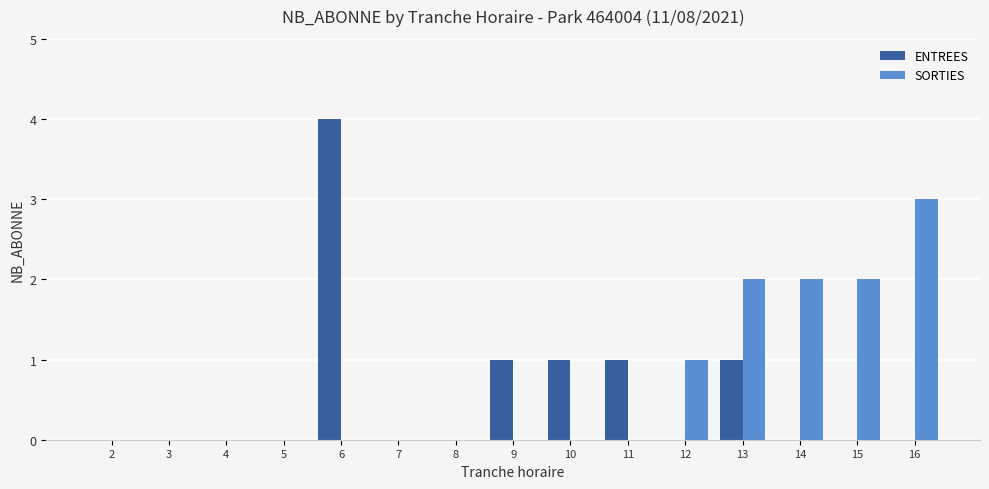

Reading left to right, what are all the values shown in this chart?

ENTREES: 2=0	3=0	4=0	5=0	6=4	7=0	8=0	9=1	10=1	11=1	12=0	13=1	14=0	15=0	16=0
SORTIES: 2=0	3=0	4=0	5=0	6=0	7=0	8=0	9=0	10=0	11=0	12=1	13=2	14=2	15=2	16=3